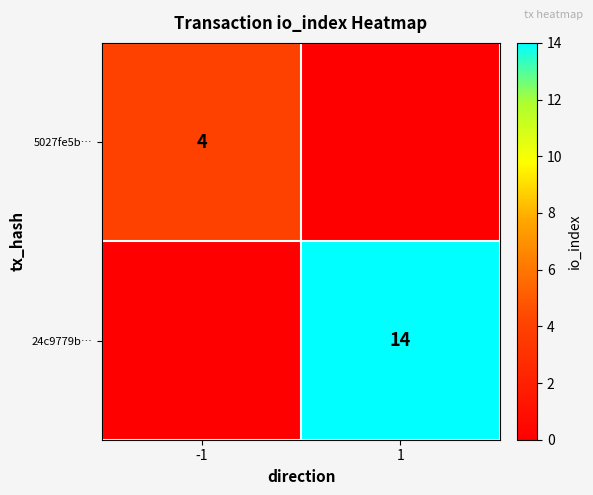

Is it true that 5027fe5b… equals 4 at -1?

True